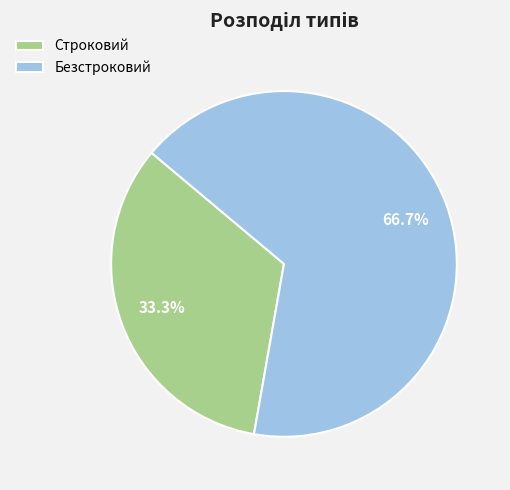

How many slices are in this pie chart?

2